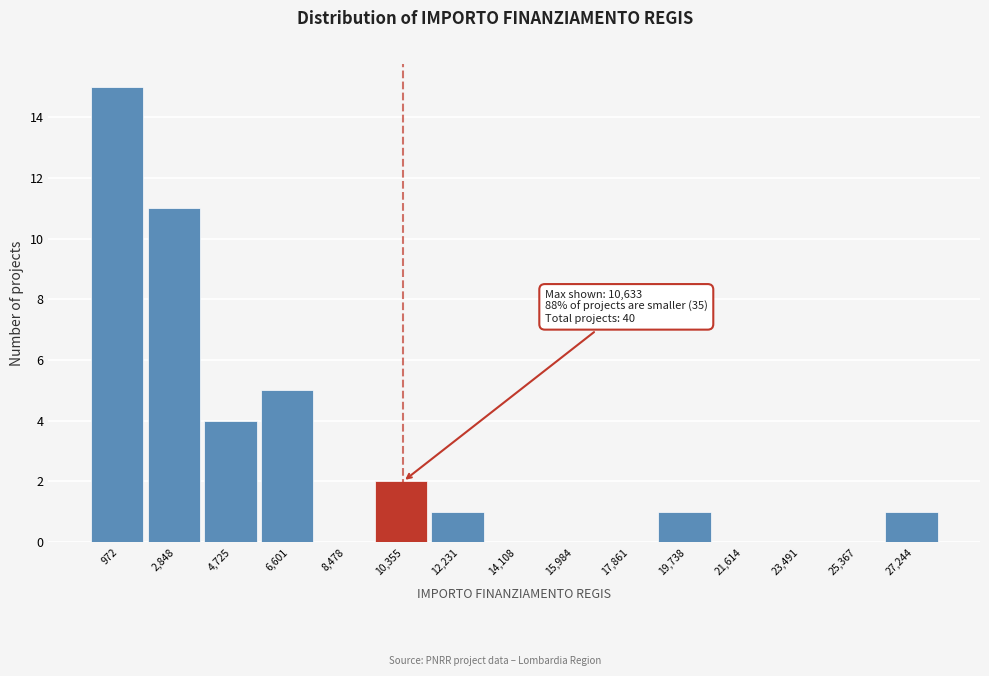

Reading right to left, what are all the values shown in this chart?

27,244=1	25,367=0	23,491=0	21,614=0	19,738=1	17,861=0	15,984=0	14,108=0	12,231=1	10,355=2	8,478=0	6,601=5	4,725=4	2,848=11	972=15